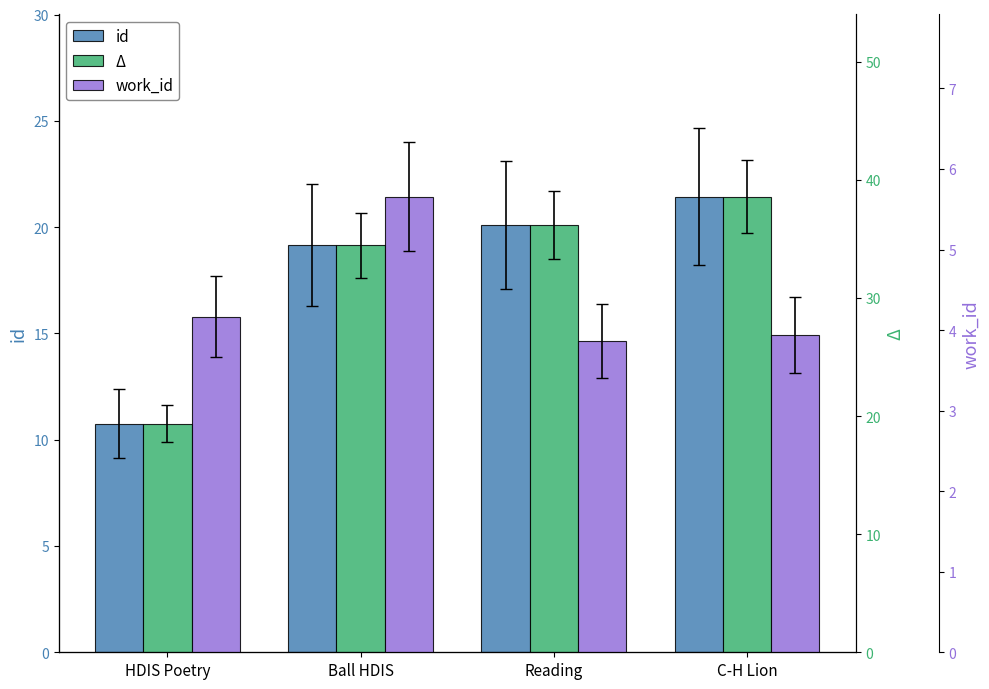

At how many categories does at least one series exceed 25?

3